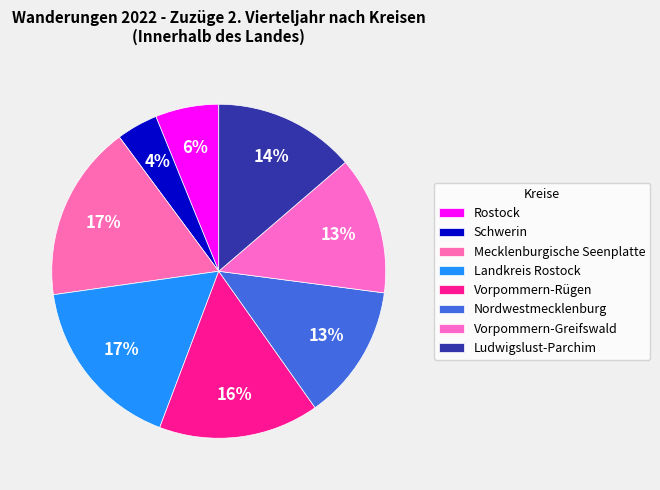

Rank the categories by value from highest to lowest.

Mecklenburgische Seenplatte, Landkreis Rostock, Vorpommern-Rügen, Ludwigslust-Parchim, Vorpommern-Greifswald, Nordwestmecklenburg, Rostock, Schwerin